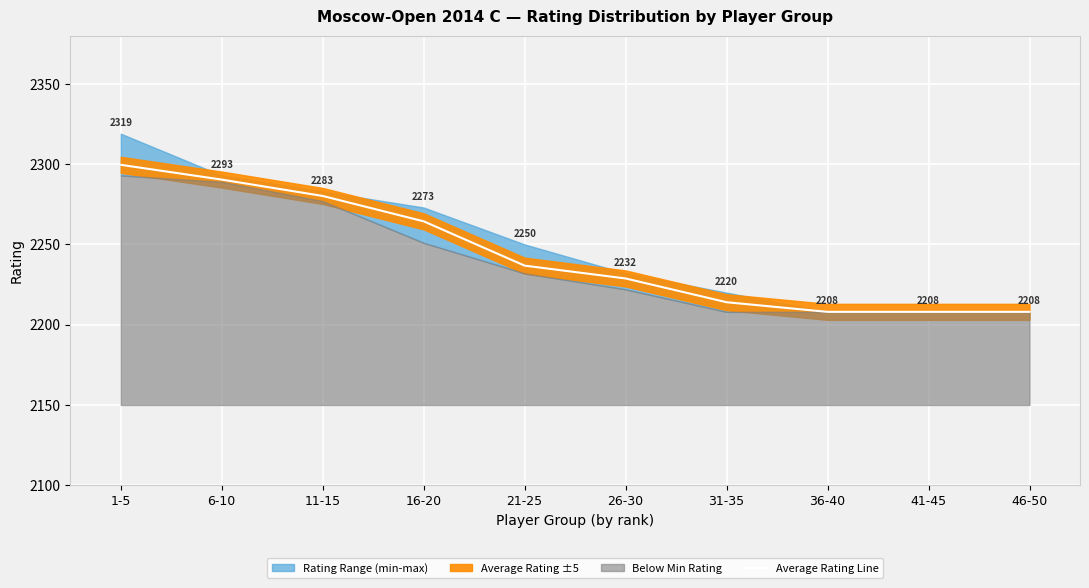

At which category does the chart reach its peak across all series?

1-5